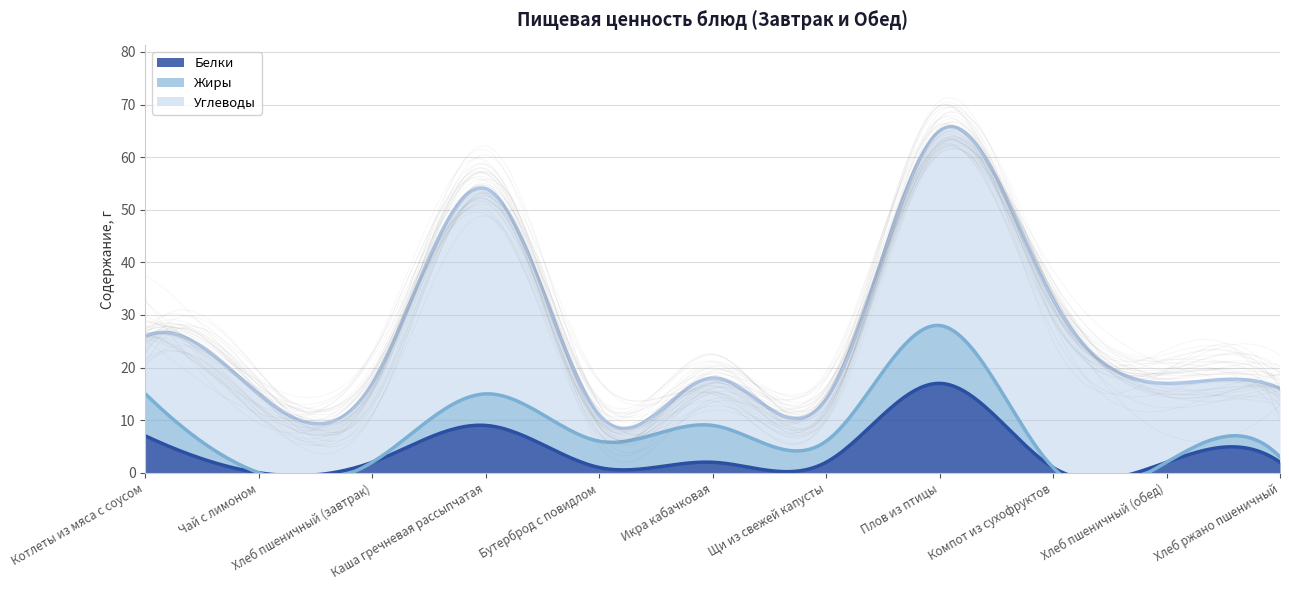

The value of Углеводы at Компот из сухофруктов is 32. True or false?

True